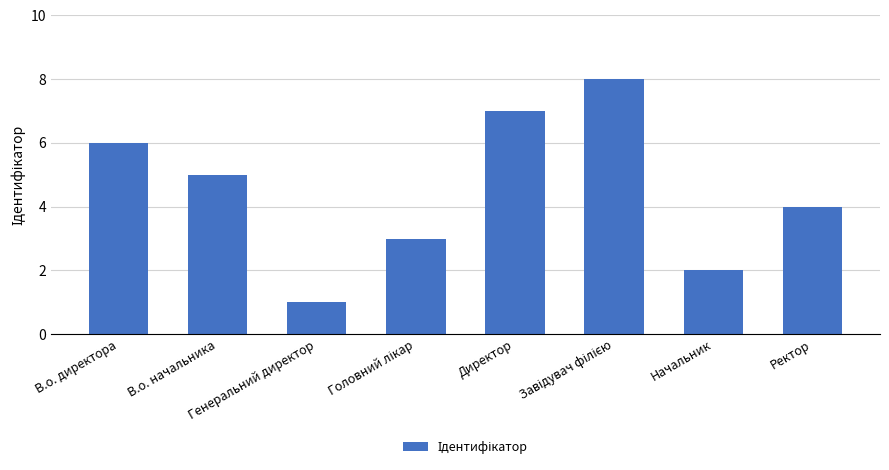

What is the difference between the maximum and minimum values?

7